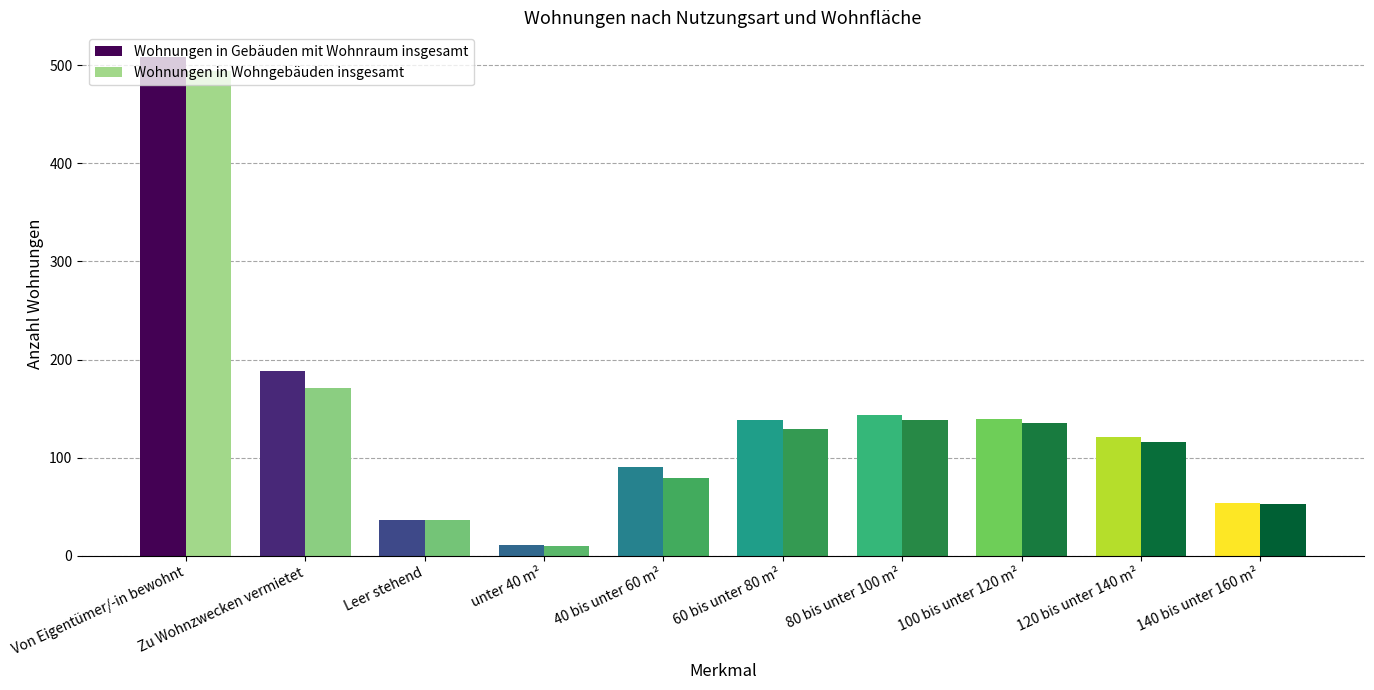

What are all the series names shown in the legend?

Wohnungen in Gebäuden mit Wohnraum insgesamt, Wohnungen in Wohngebäuden insgesamt